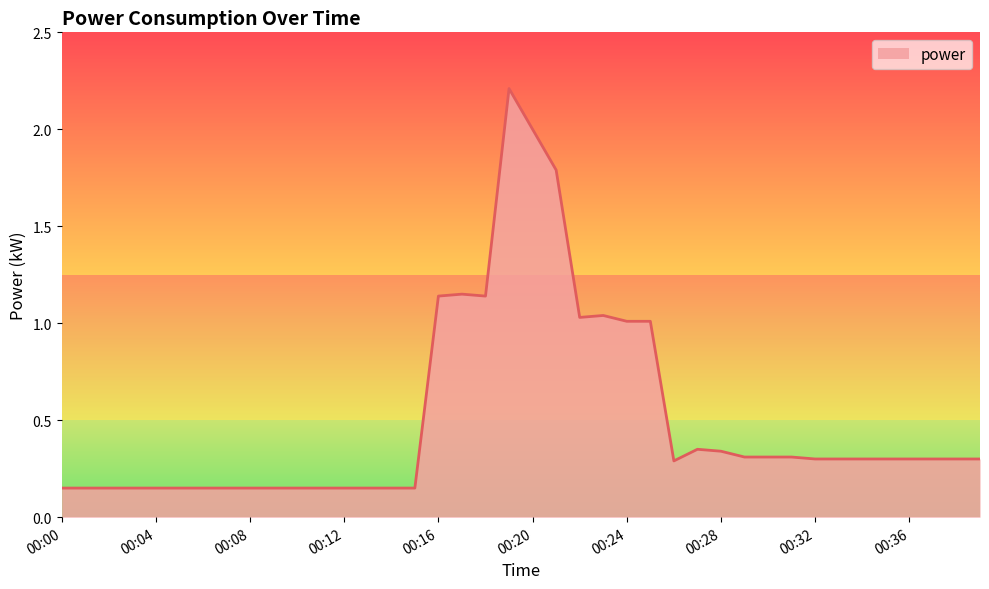

What is the difference between the maximum and minimum values?

2.1